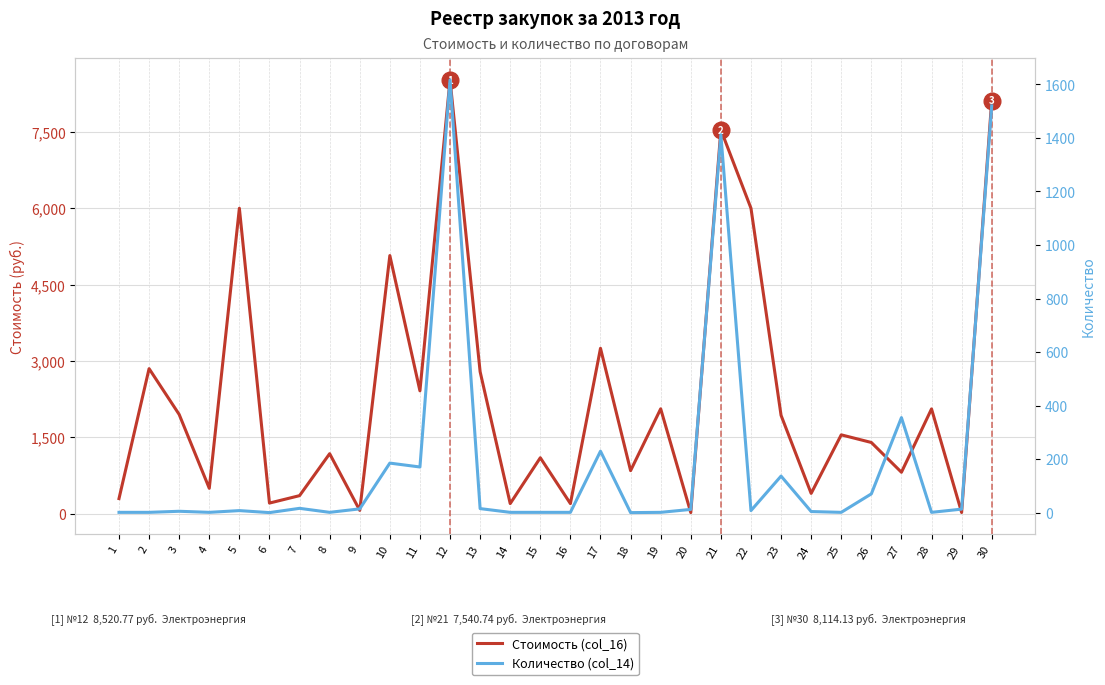

True or false: Стоимость (col_16) and Количество (col_14) intersect in this chart.

False